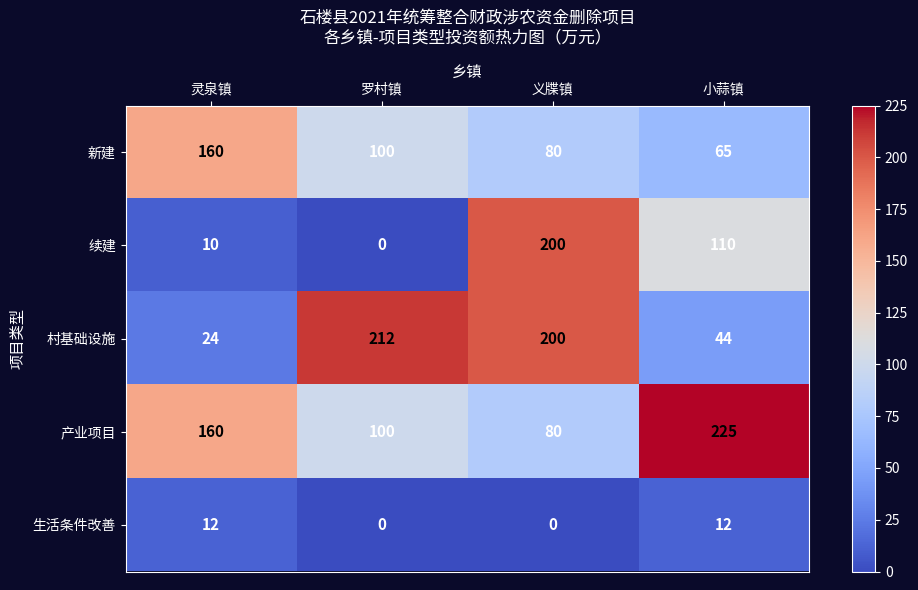

At which category is the sum across all series the highest?

义牒镇